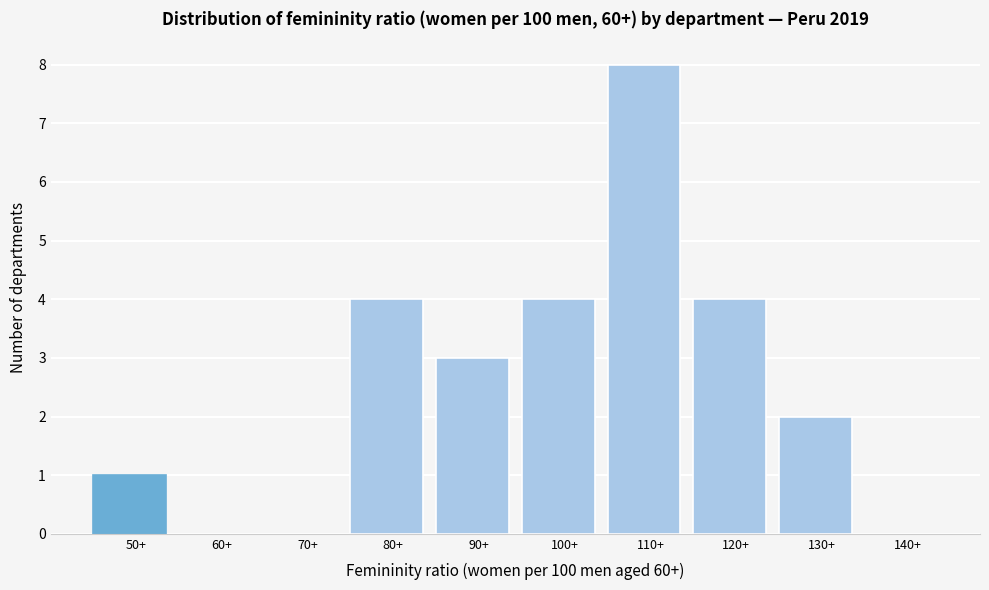

Reading left to right, what are all the values shown in this chart?

50+=1	60+=0	70+=0	80+=4	90+=3	100+=4	110+=8	120+=4	130+=2	140+=0